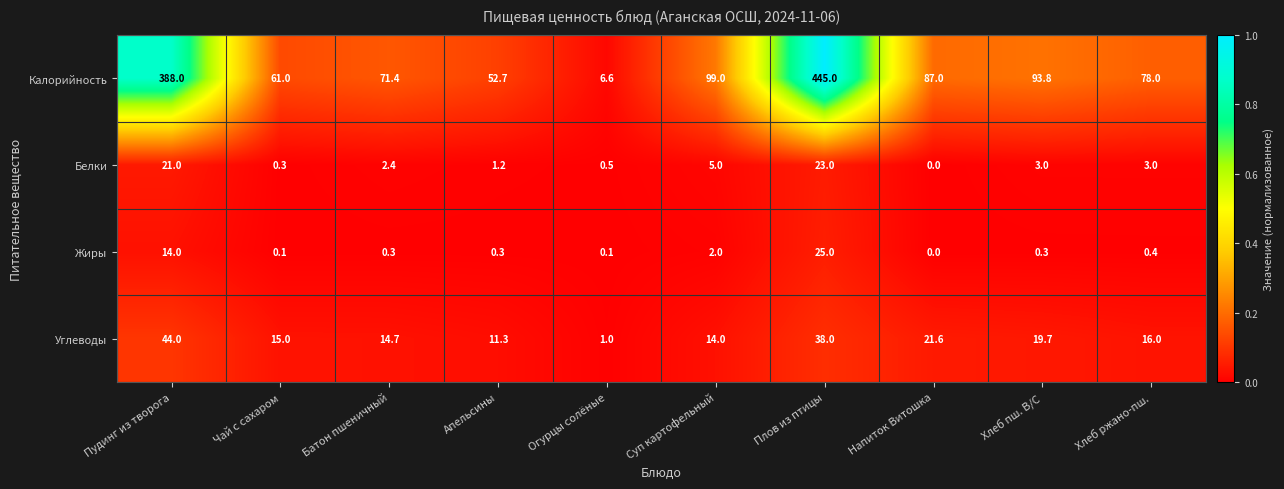

Between Пудинг из творога and Чай с сахаром, which series saw the biggest shift?

Калорийность